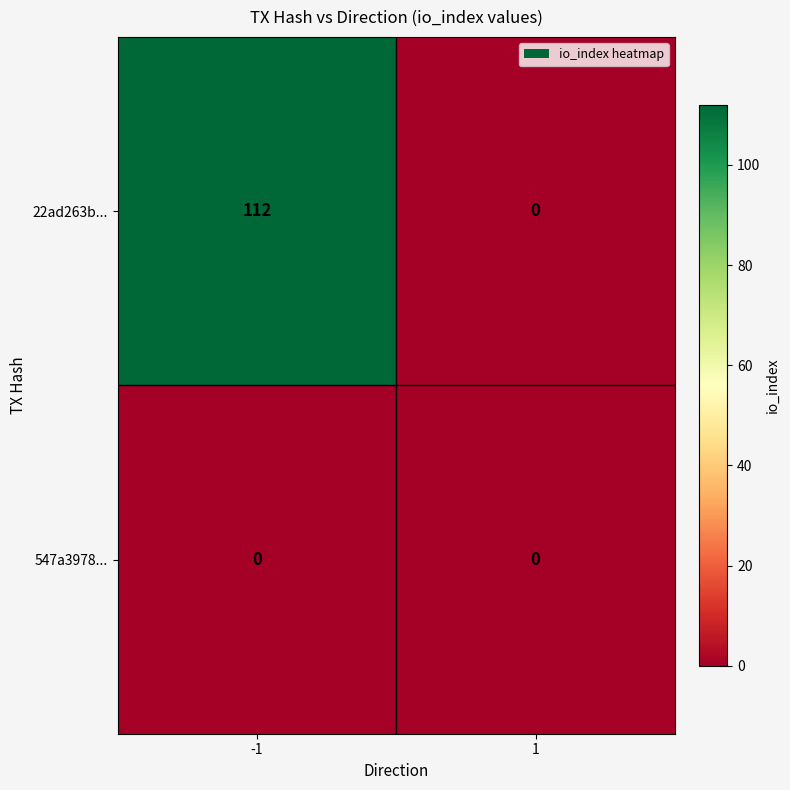

True or false: 22ad263b... has a value of 161 at -1.

False